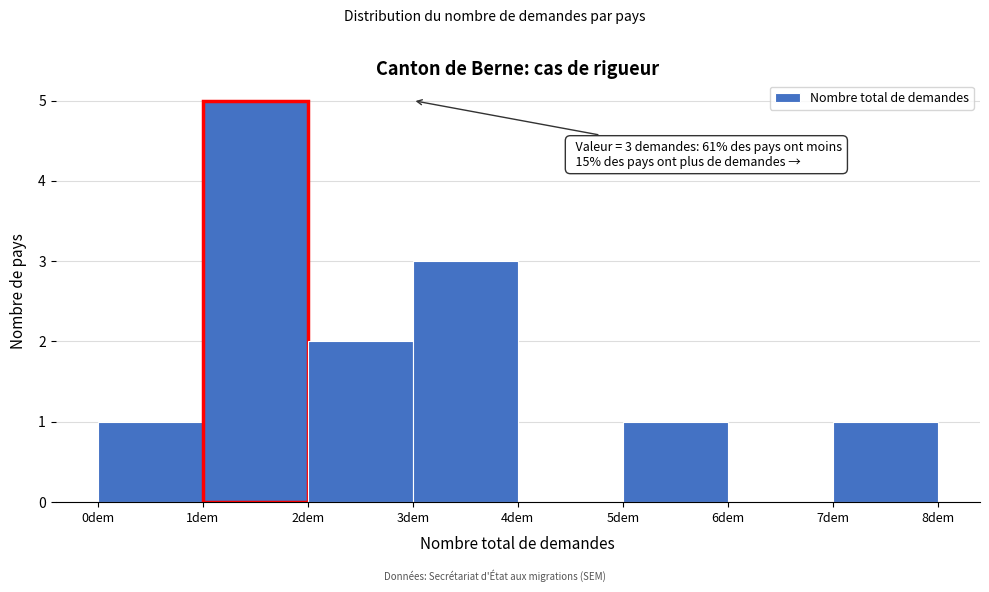

Which range on the x-axis has the tallest bar?

1 to 2